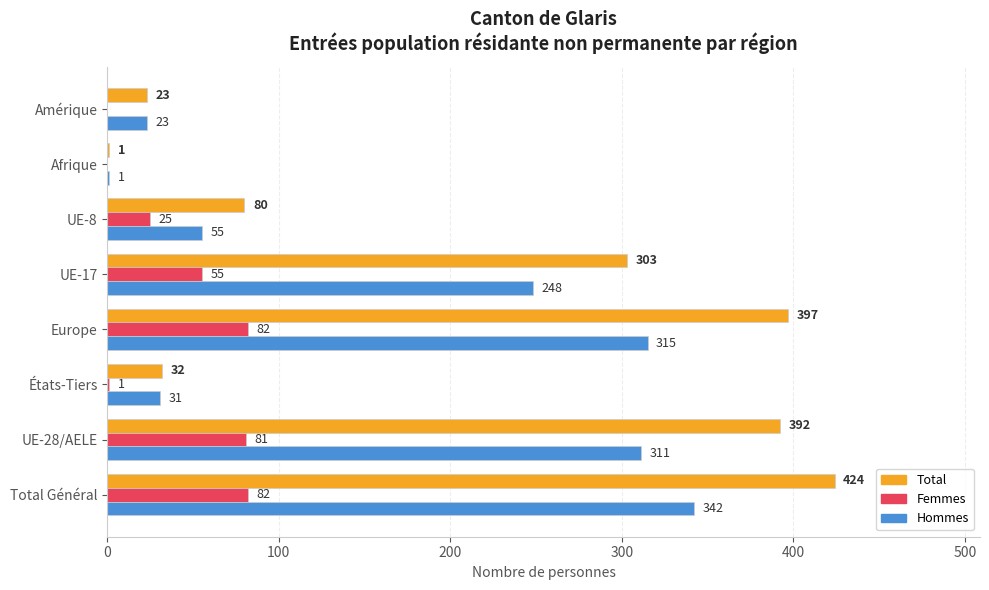

The Hommes series shows 1 at Afrique. True or false?

True